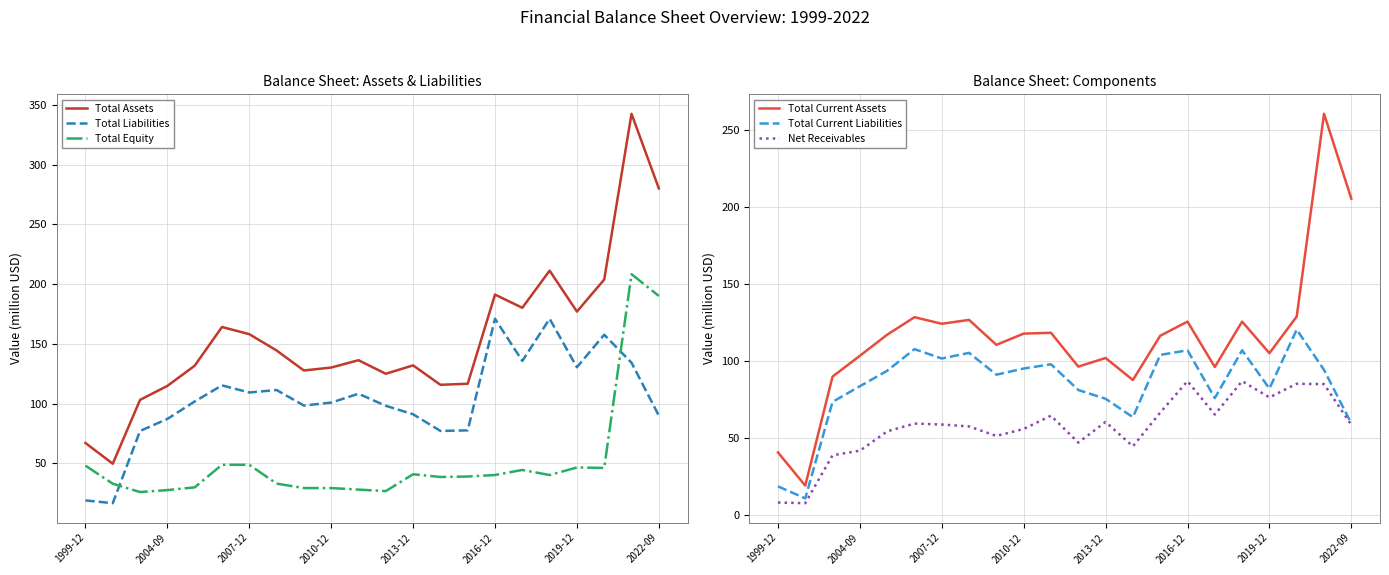

True or false: Total Current Assets and Net Receivables cross at least once.

False